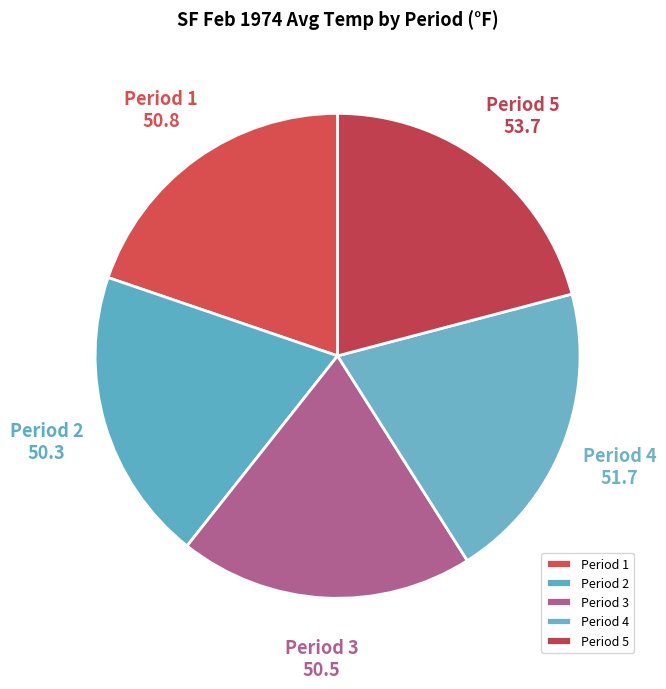

Count the number of slices in the pie.

5